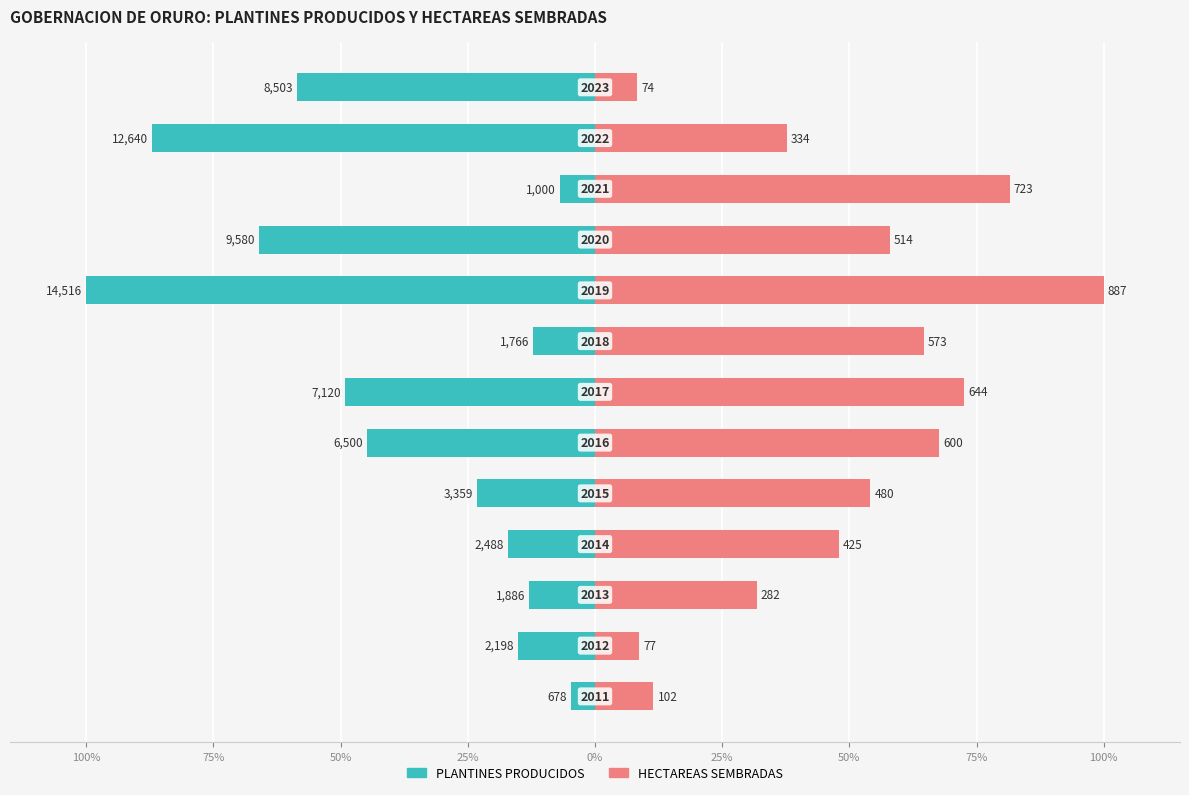

The HECTAREAS SEMBRADAS series shows 11.5 at 100%. True or false?

True